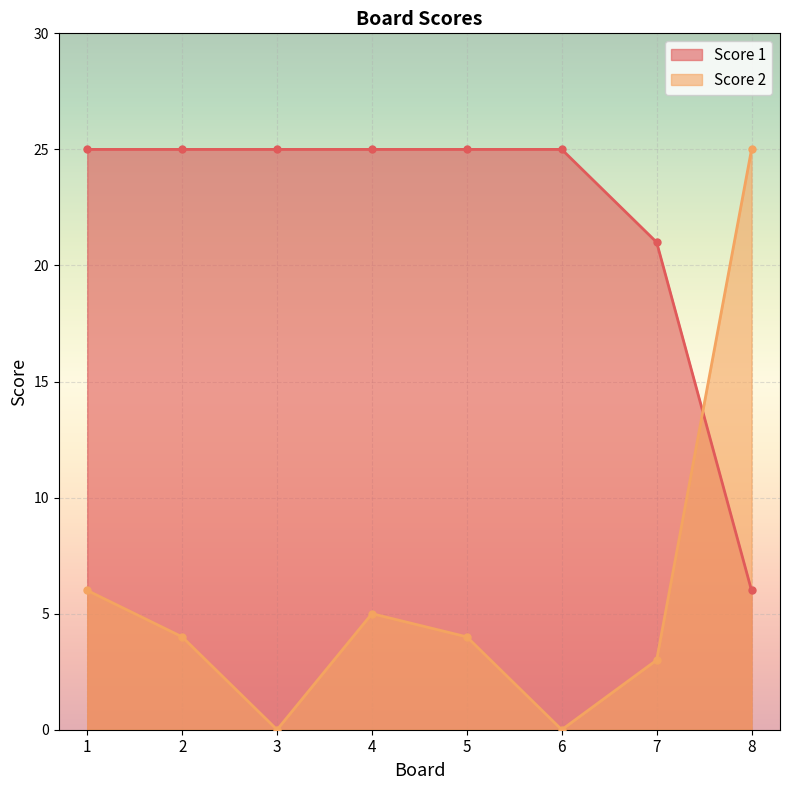

What is the value of the Score 1 point at the 6th from the left?

25